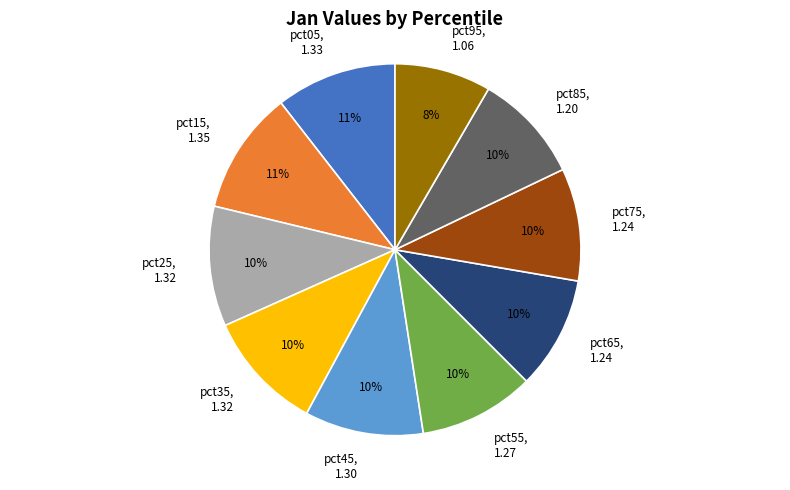

Approximately how many times larger is the value at pct15 compared to pct65?

1.1